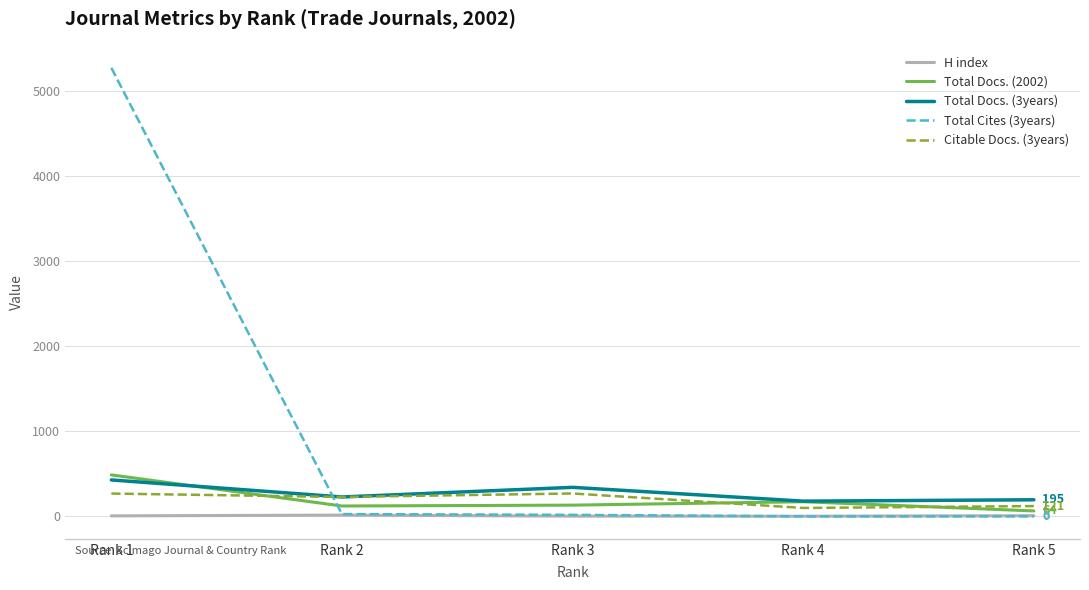

What are all the series names shown in the legend?

H index, Total Docs. (2002), Total Docs. (3years), Total Cites (3years), Citable Docs. (3years)